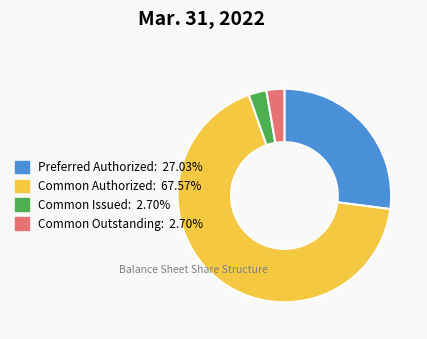

Combined, do Preferred Authorized: 27.03% and Common Issued: 2.70% account for over 50%?

No